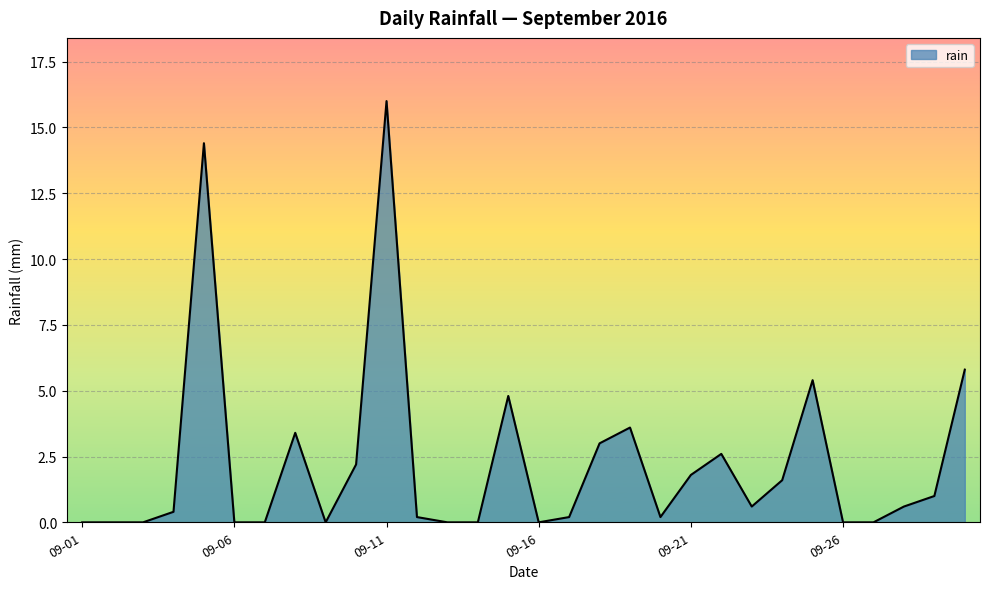

What is the maximum value shown in the chart?

16.0